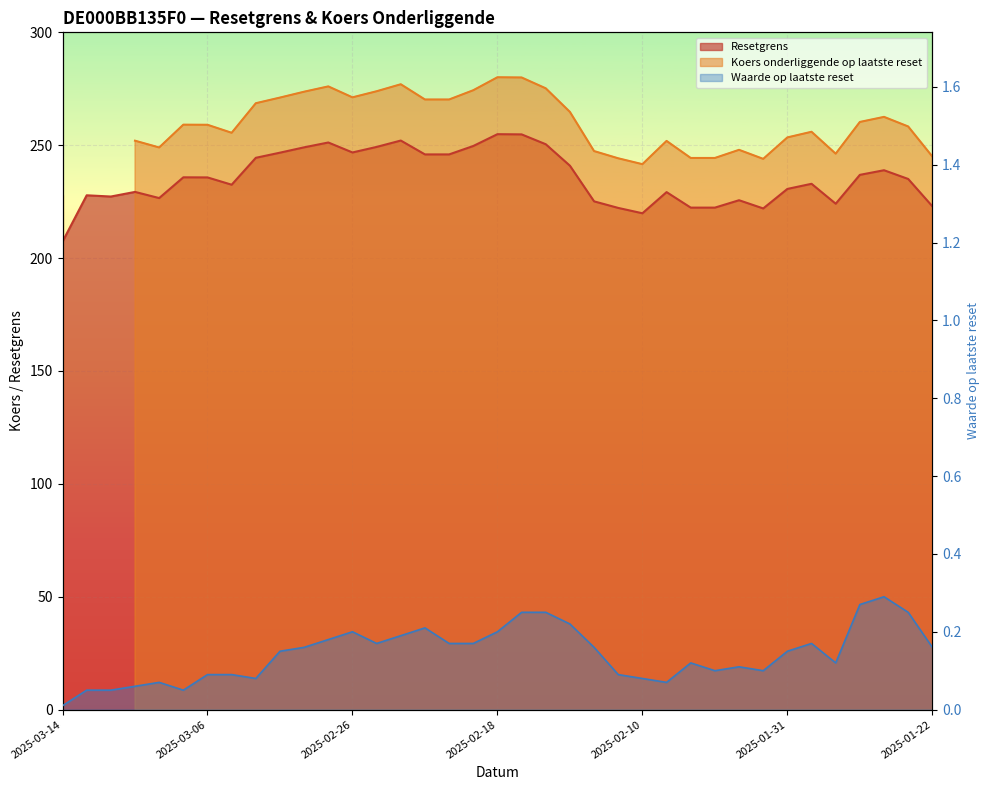

Is the value of Waarde op laatste reset at 2025-02-19 greater than the value of Resetgrens at 2025-01-24?

No